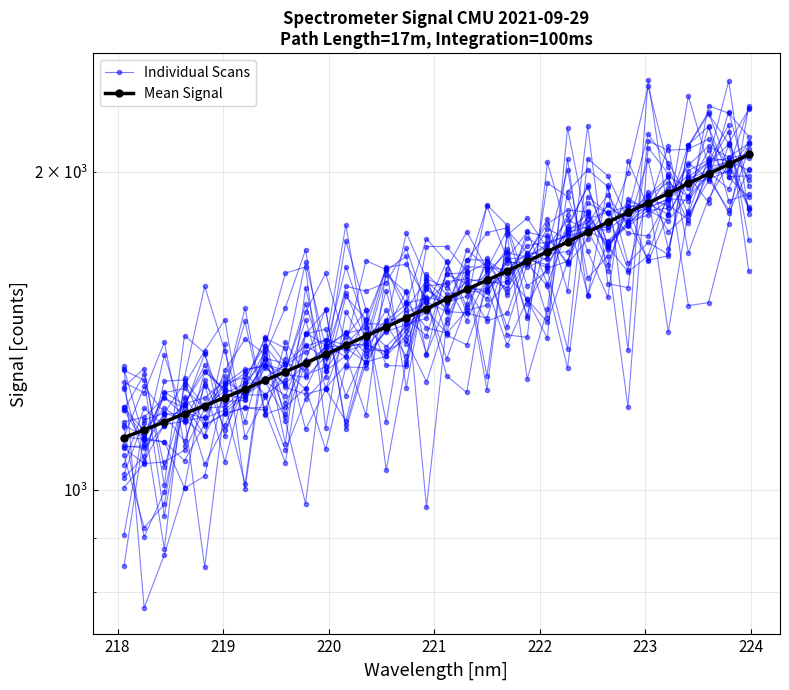

Does the chart display data point markers on the line(s)?

Yes